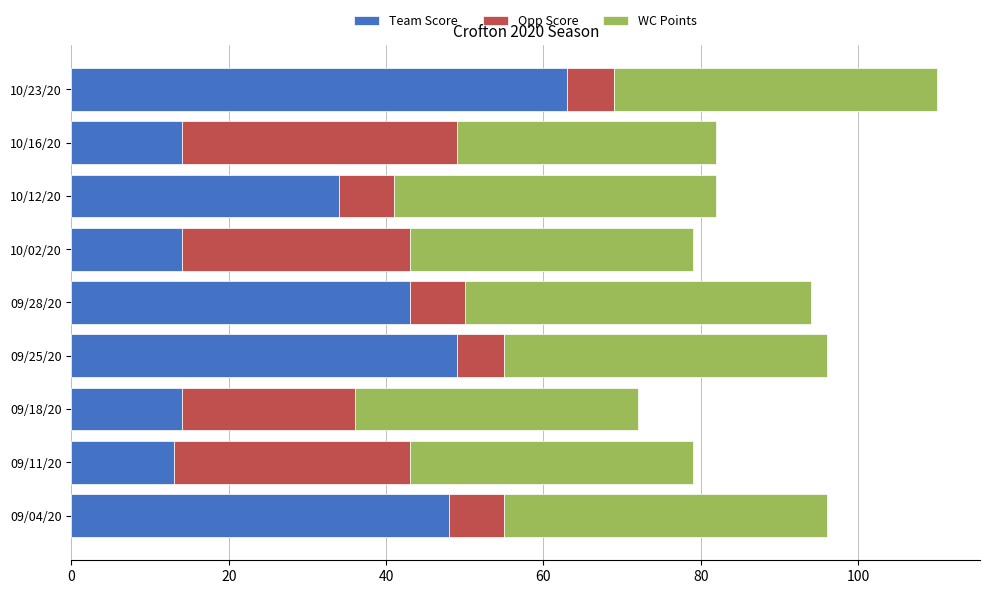

What is the difference between the maximum and minimum values in the Team Score series?

50